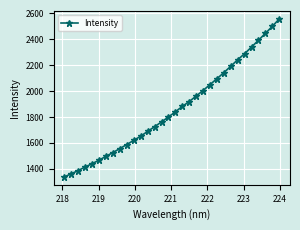

What is the maximum value shown in the chart?

2557.2